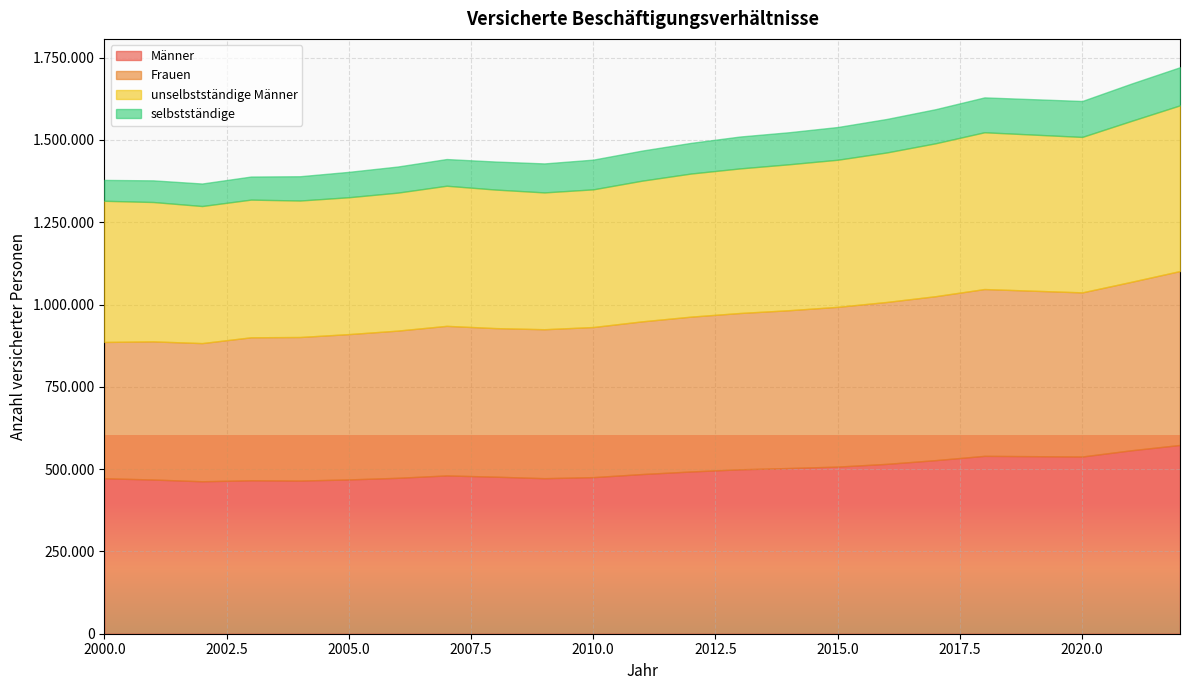

What are all the series names shown in the legend?

Männer, Frauen, unselbstständige Männer, selbstständige